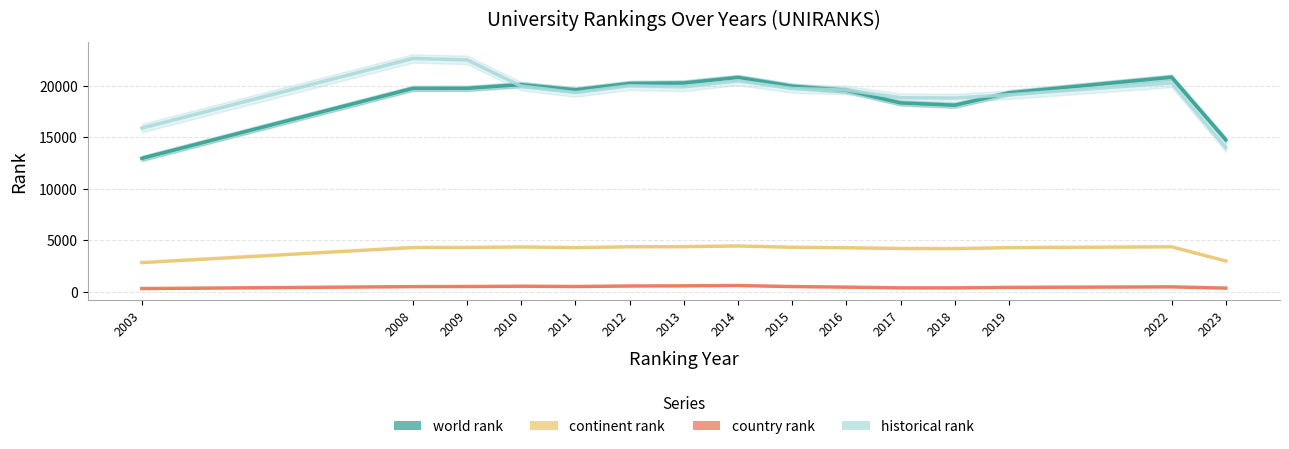

How many lines are shown in the chart?

4